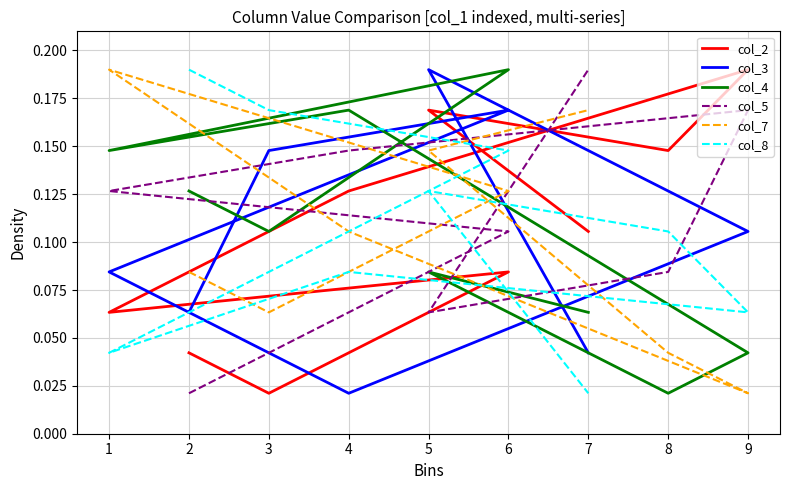

Count the col_4 values in the range 0 to 1.

9